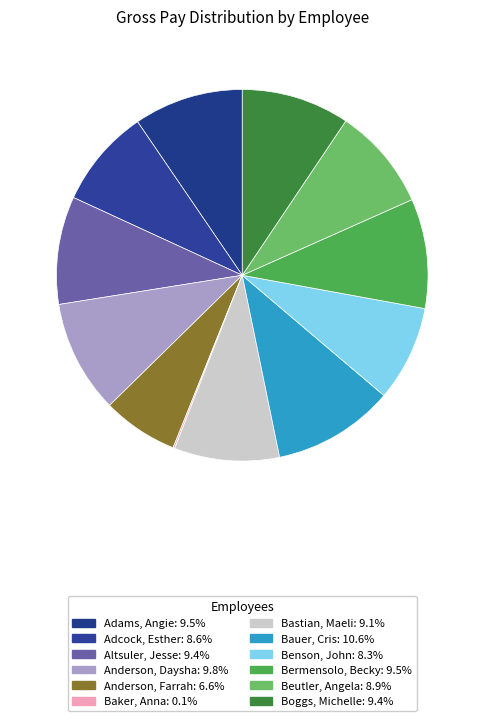

To the nearest percent, what percentage of the pie is Anderson, Farrah?

7%